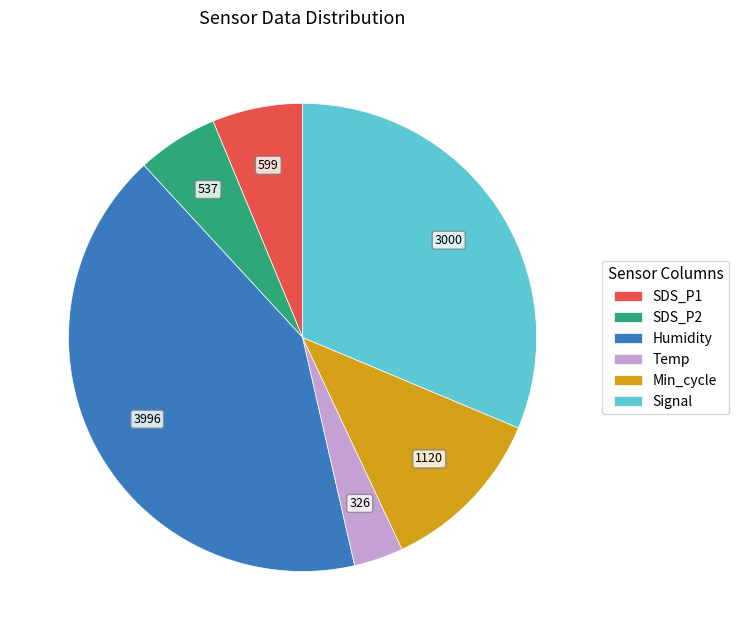

Is it true that Humidity is 42% of the pie?

True